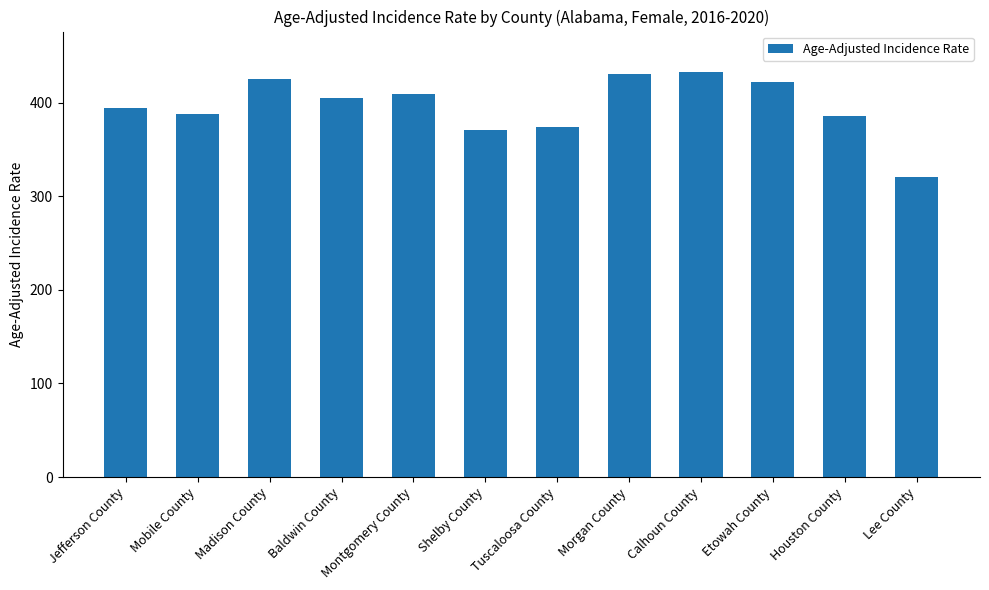

What is the label of the 5th bar from the right?

Morgan County